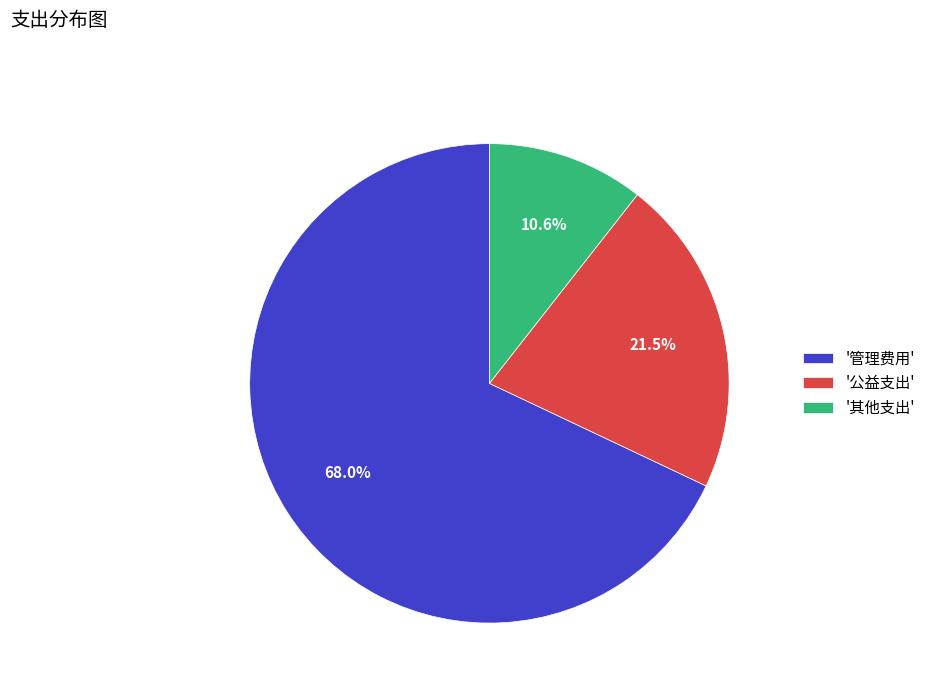

Is the sum of '其他支出' and '公益支出' greater than half?

No